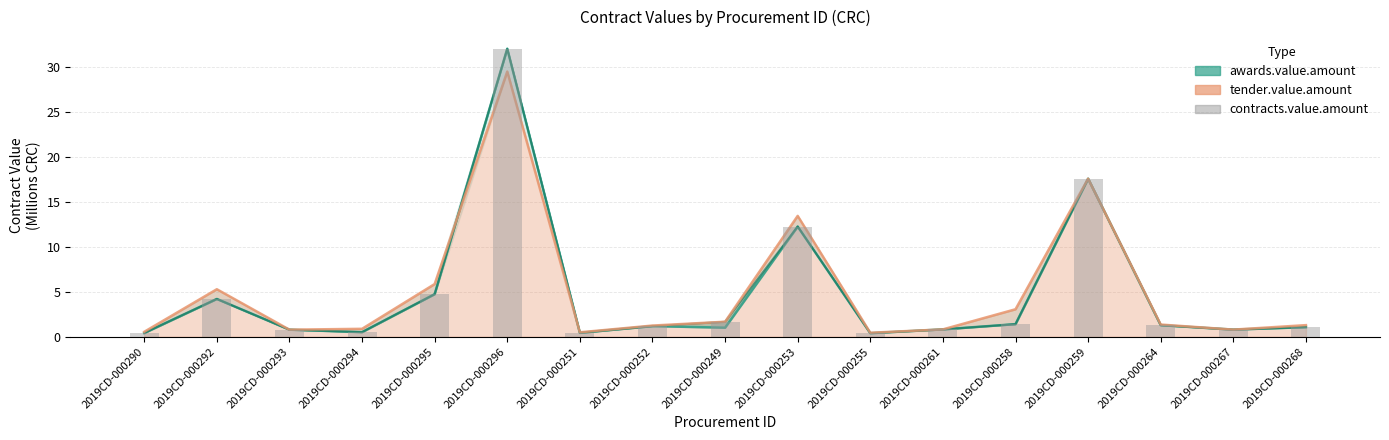

Which has a higher value, 2019CD-000293 or 2019CD-000292?

2019CD-000292